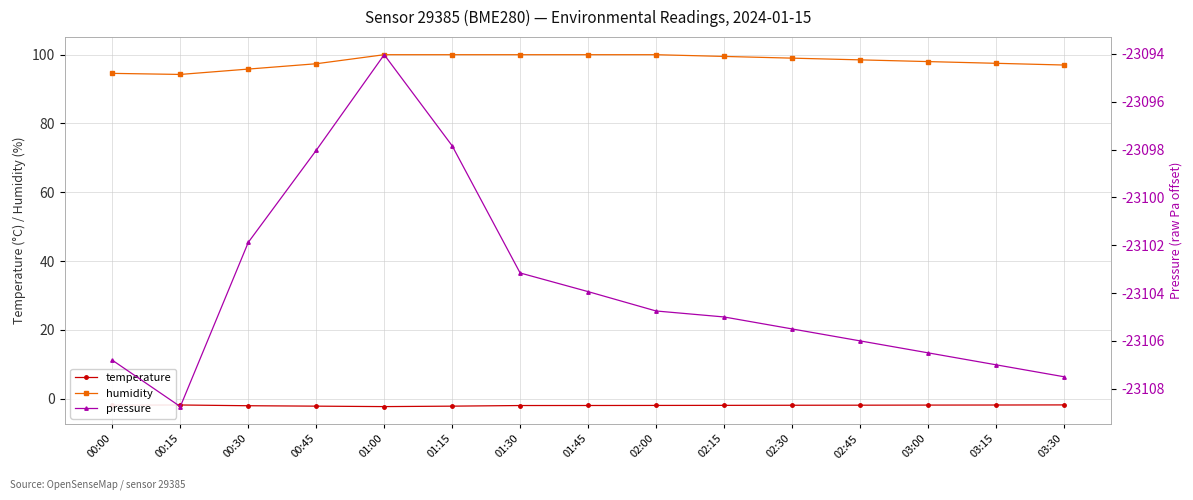

Where is temperature nearest to the value -2?

02:00